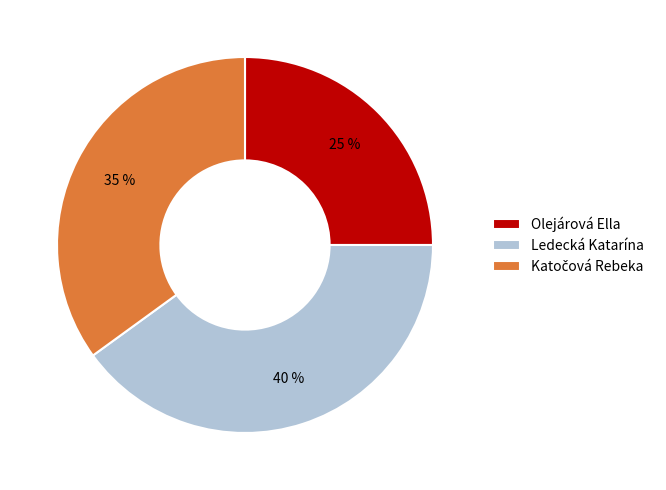

To the nearest percent, what portion does Olejárová Ella represent?

25%